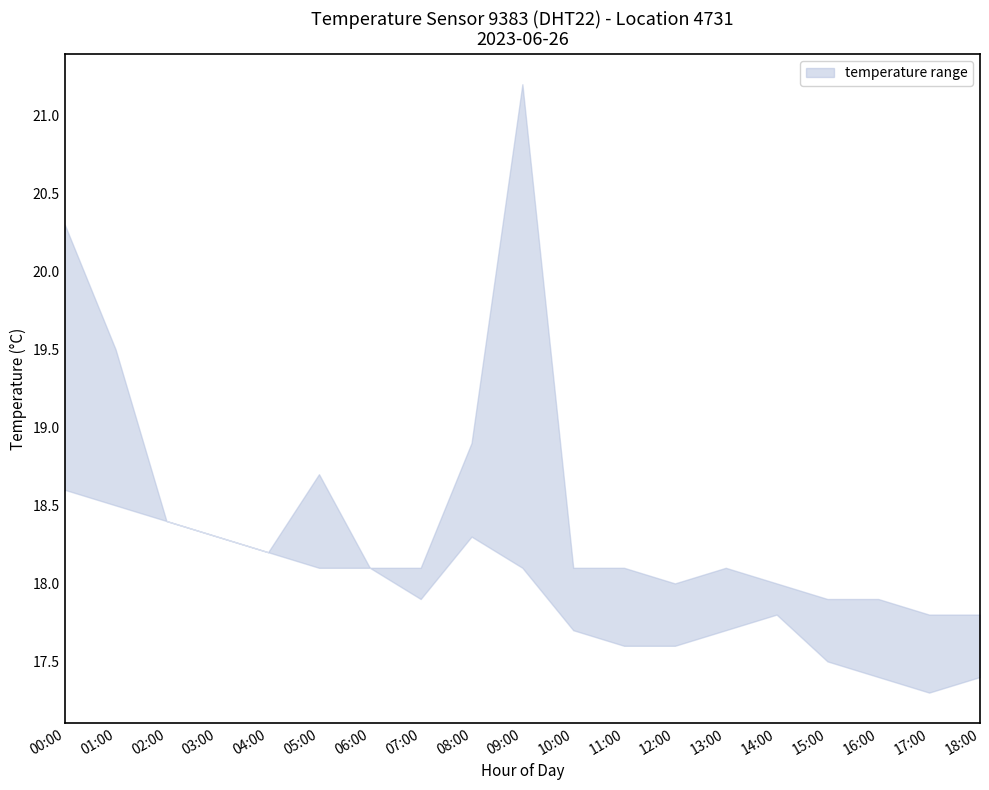

What value does the temperature_lower series have at 13:00?

17.7